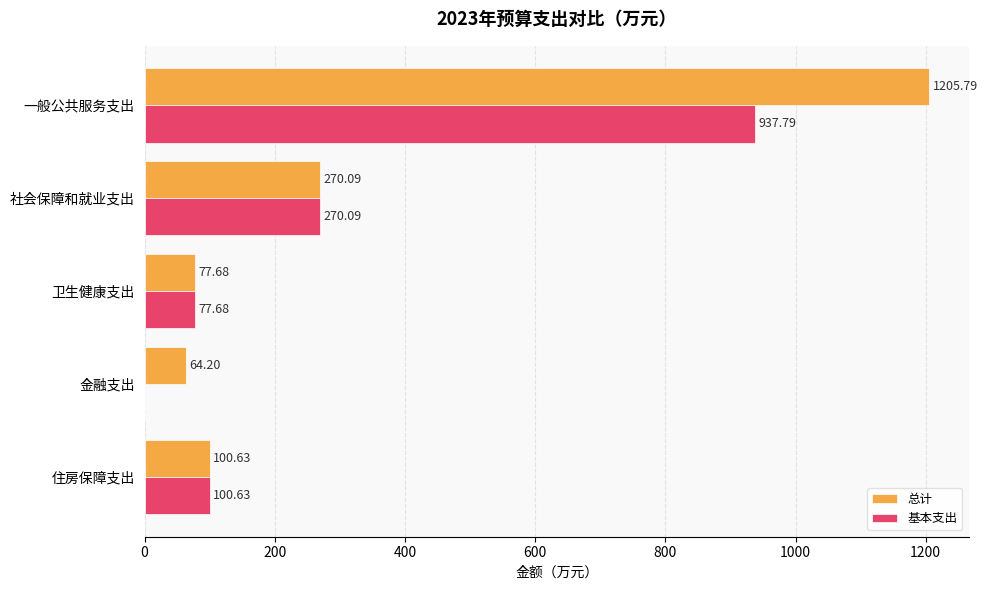

Between 金融支出 and 住房保障支出, which series saw the biggest shift?

基本支出